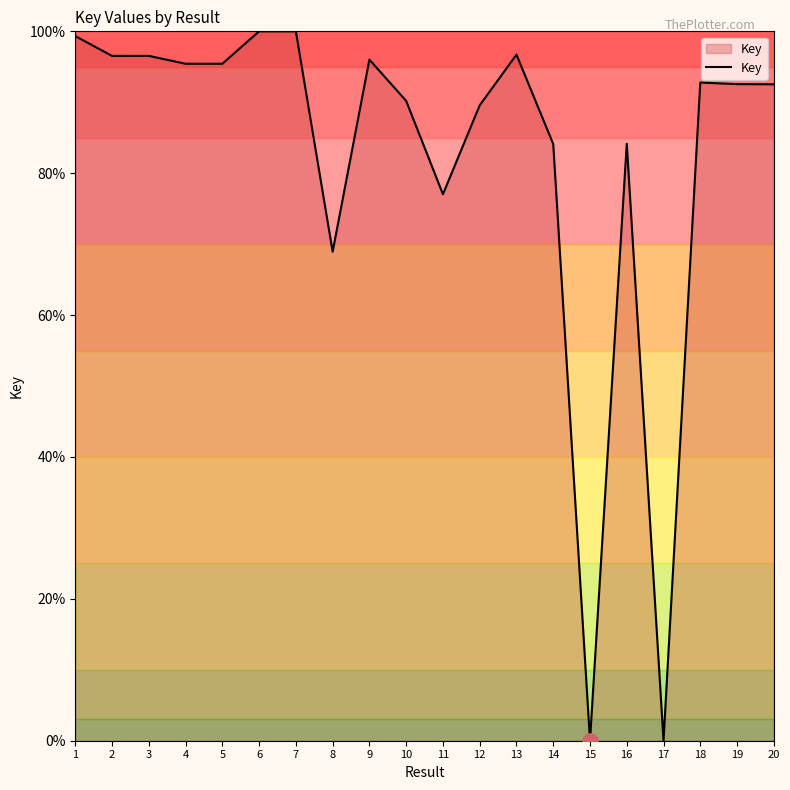

Which has a higher value, 6 or 12?

6